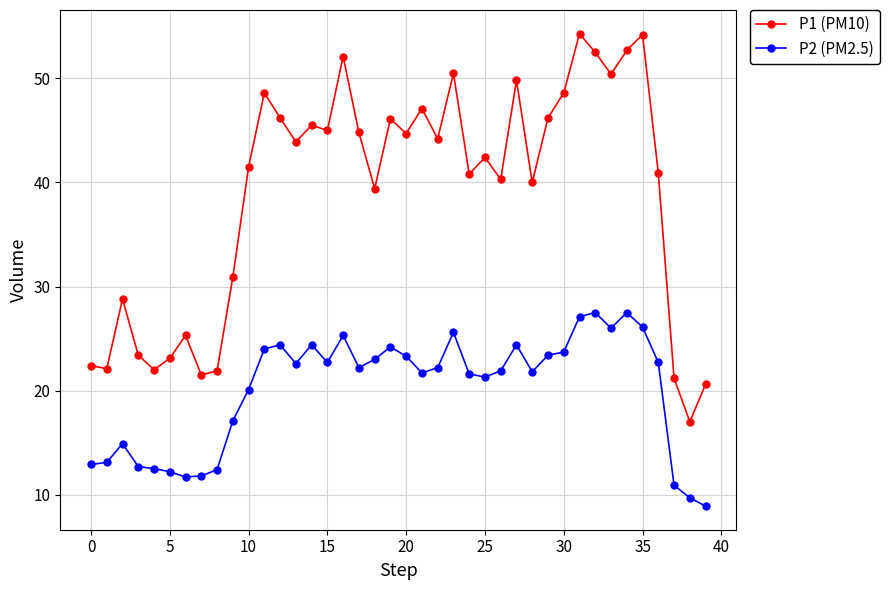

True or false: P2 (PM2.5) and P1 (PM10) cross at least once.

False